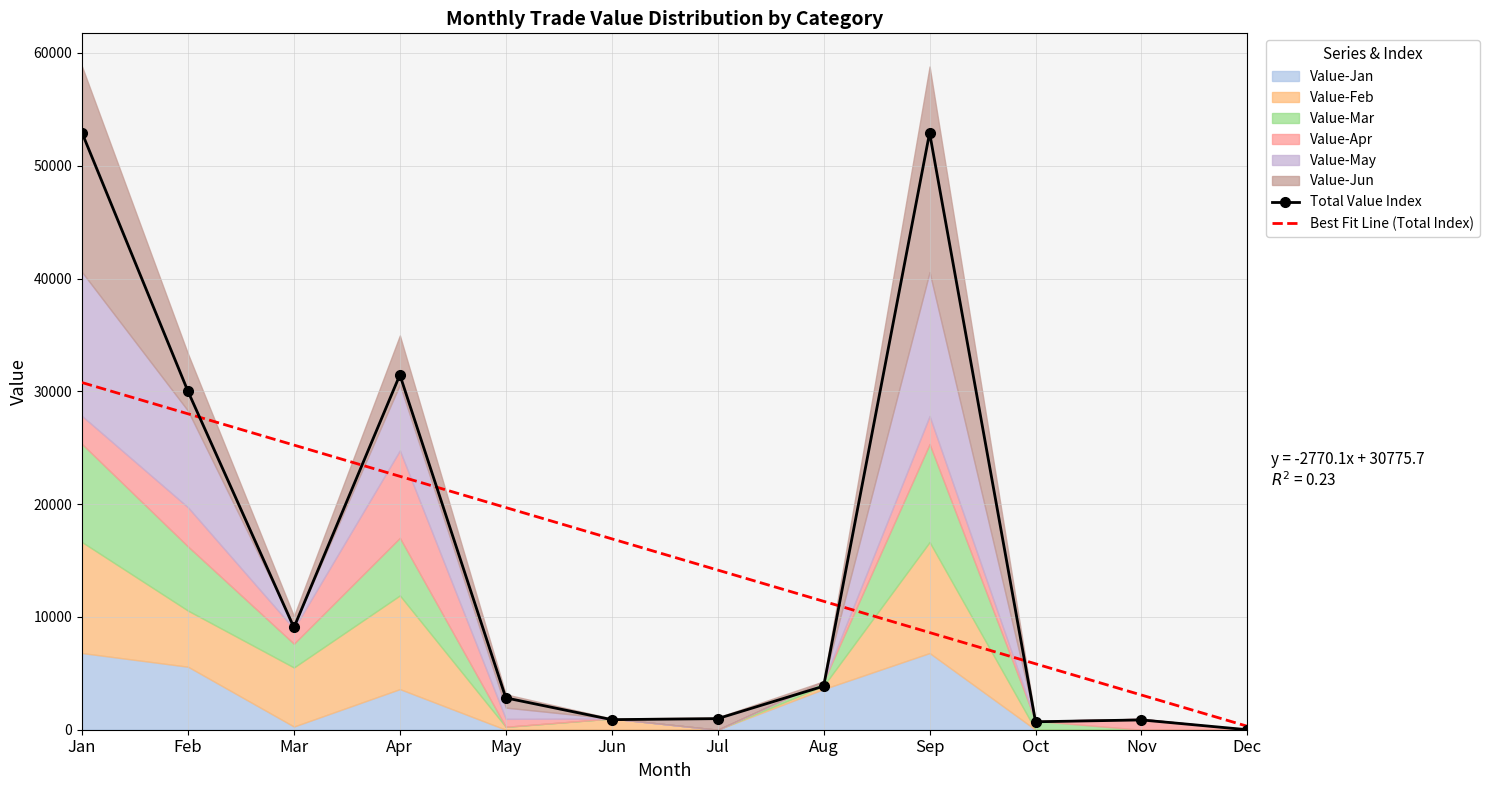

Which series has the widest spread of values?

Total Value Index